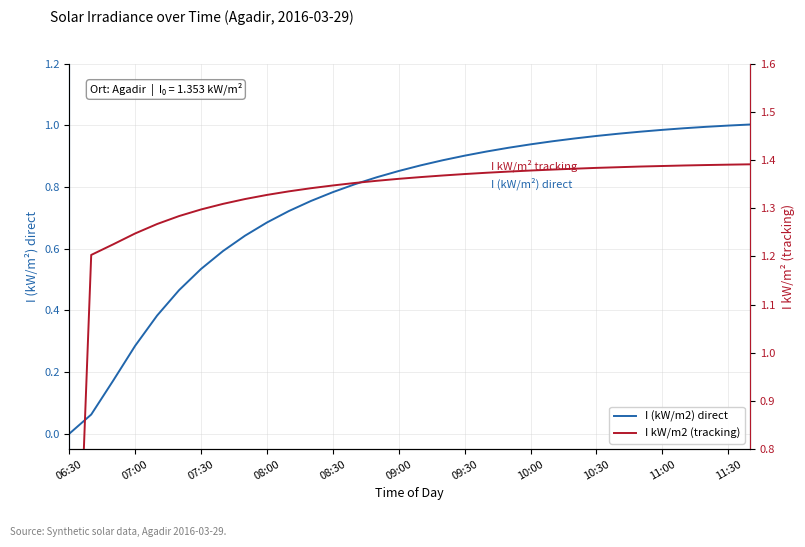

Which series has the largest total across all categories?

I kW/m2 (tracking)